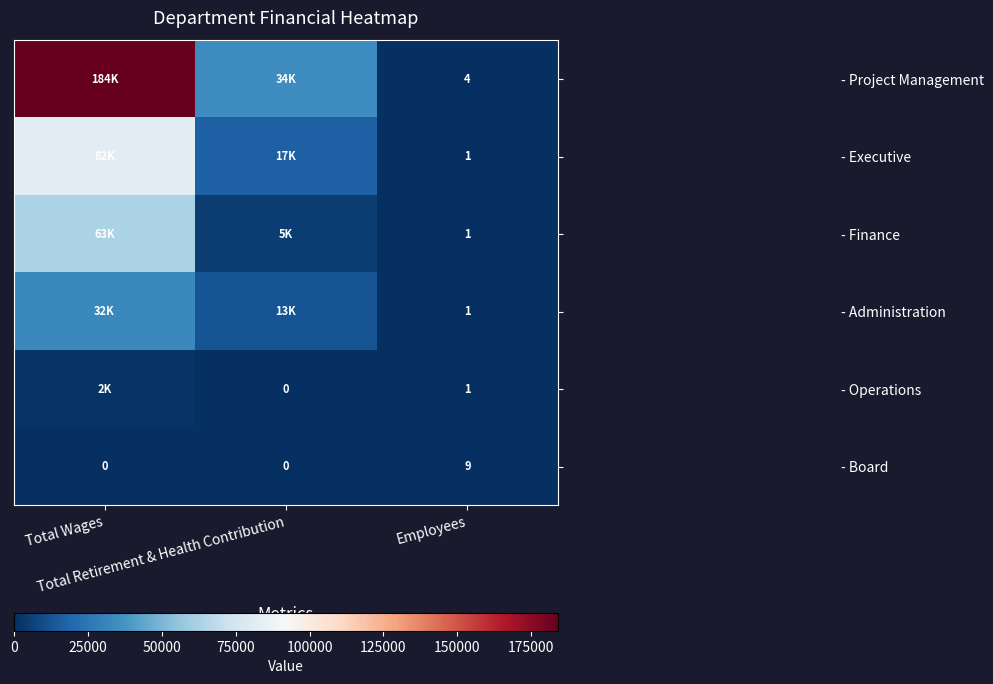

The - Board series shows -3 at Total Wages. True or false?

False